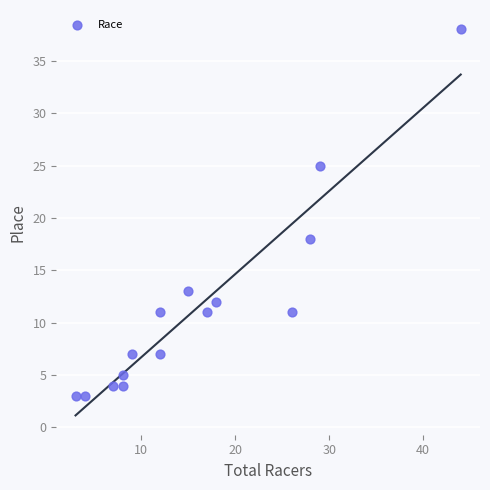

What Y value in the scatter plot is closest to 20?

18